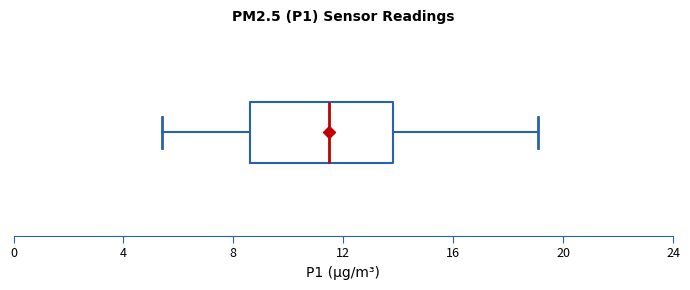

Where is the right edge of the box on the x-axis? The values are not printed on the chart, so give them approximately, as read against the axis.

14.0